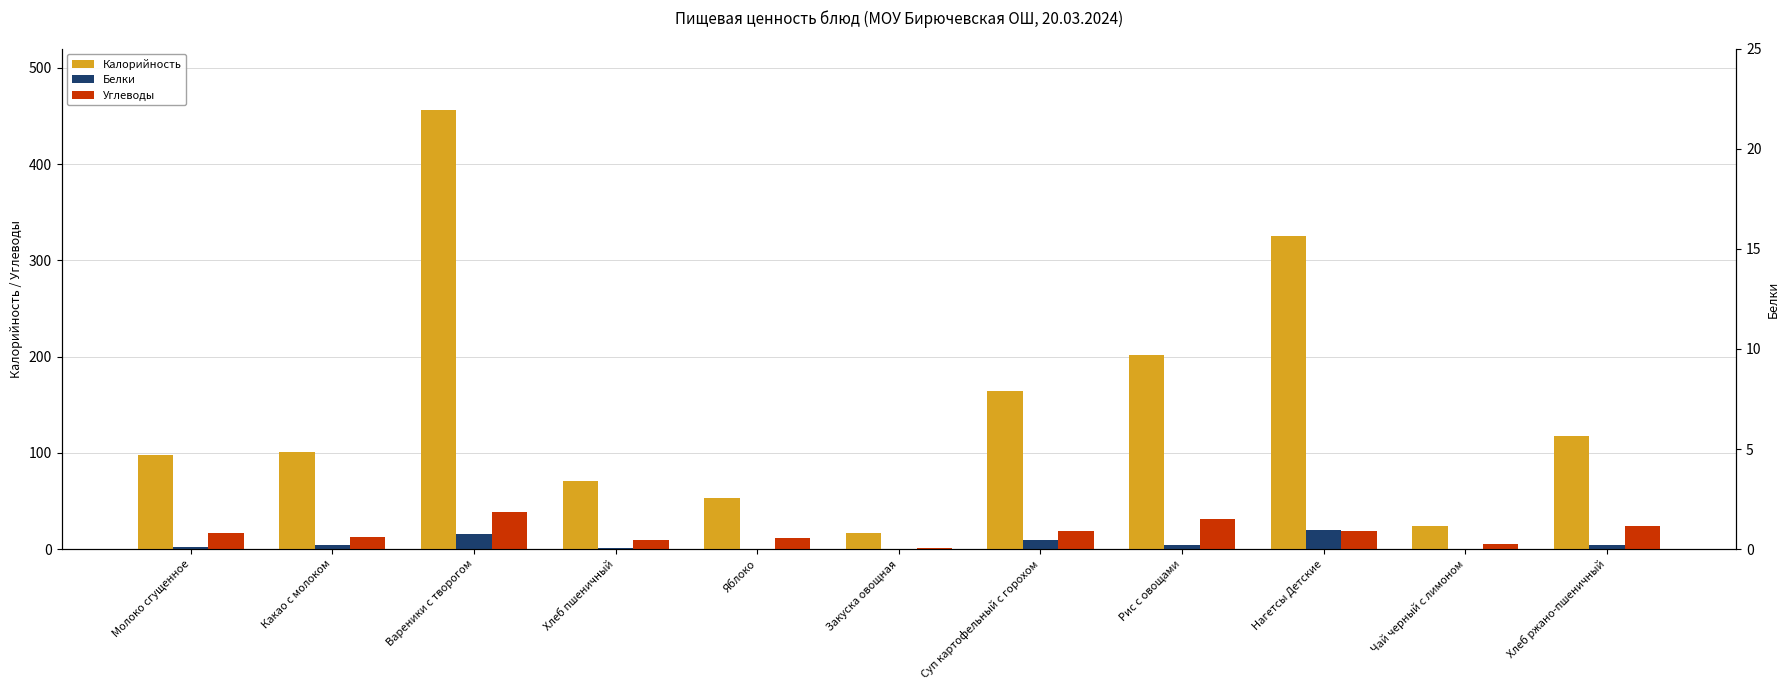

The value of Углеводы at Молоко сгущенное is 5.7. True or false?

False